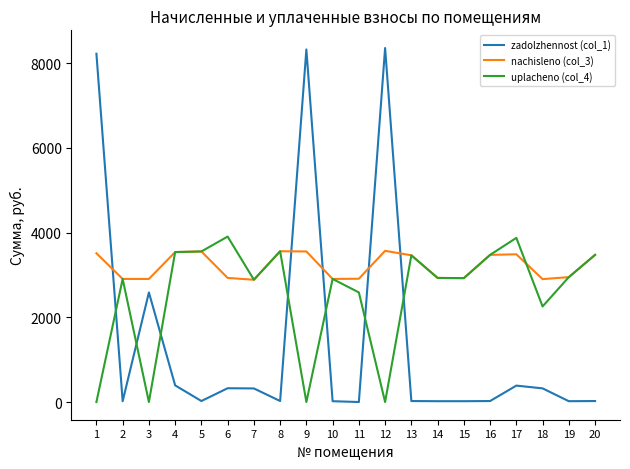

Is this an area chart (filled region under the line)?

No